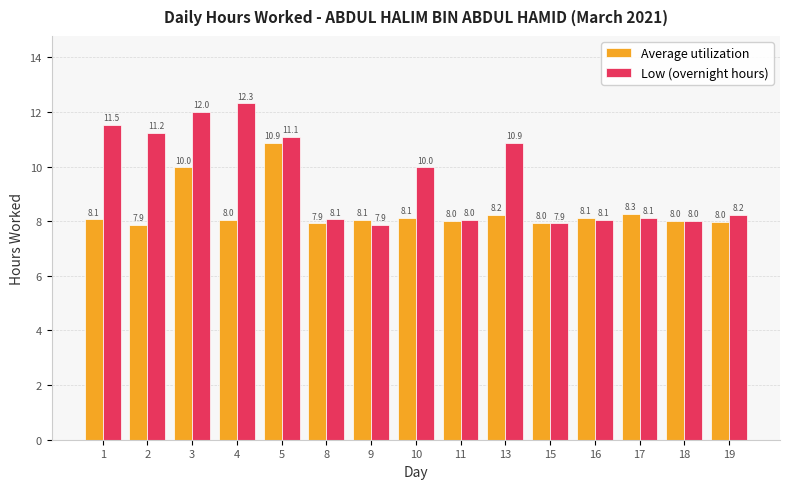

What is the approximate value of Low (overnight hours) at 1?

11.5